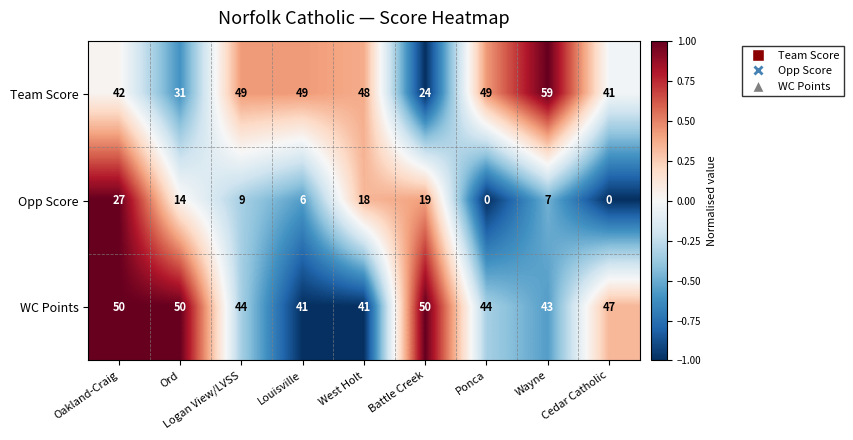

Read the Opp Score value at Louisville.

6